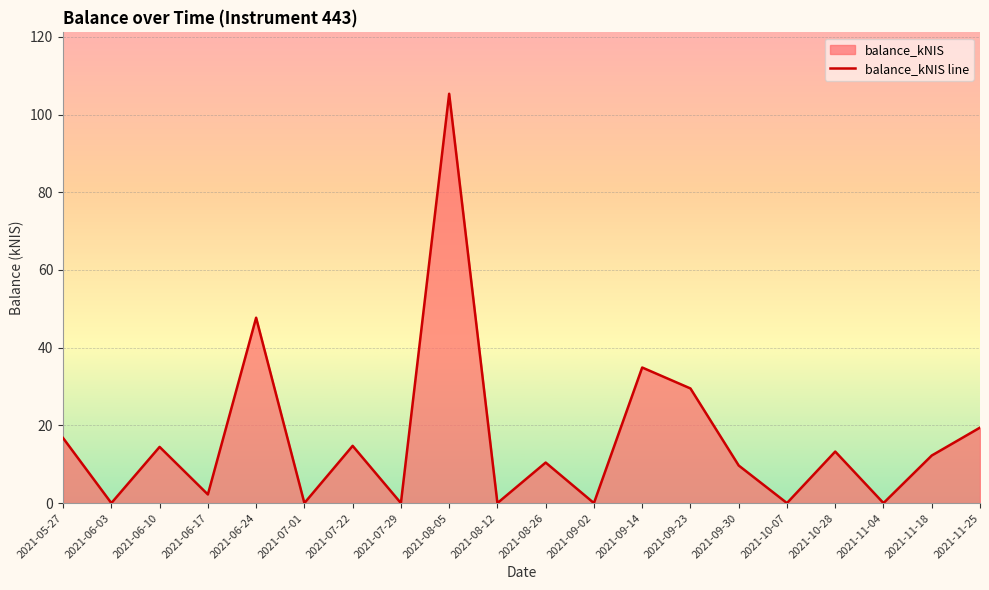

Reading right to left, transcribe all the data shown in this chart.

2021-11-25=19.4	2021-11-18=12.2	2021-11-04=0.0	2021-10-28=13.3	2021-10-07=0.0	2021-09-30=9.7	2021-09-23=29.5	2021-09-14=34.9	2021-09-02=0.0	2021-08-26=10.4	2021-08-12=0.0	2021-08-05=105.3	2021-07-29=0.0	2021-07-22=14.7	2021-07-01=0.0	2021-06-24=47.7	2021-06-17=2.2	2021-06-10=14.5	2021-06-03=0.0	2021-05-27=16.7